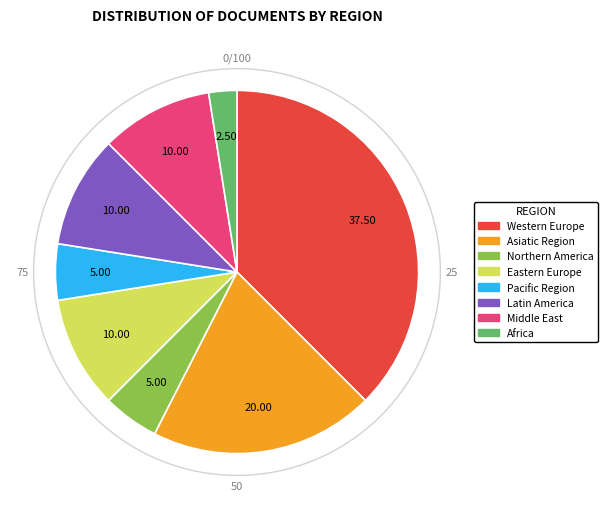

Does any single category account for the majority?

No